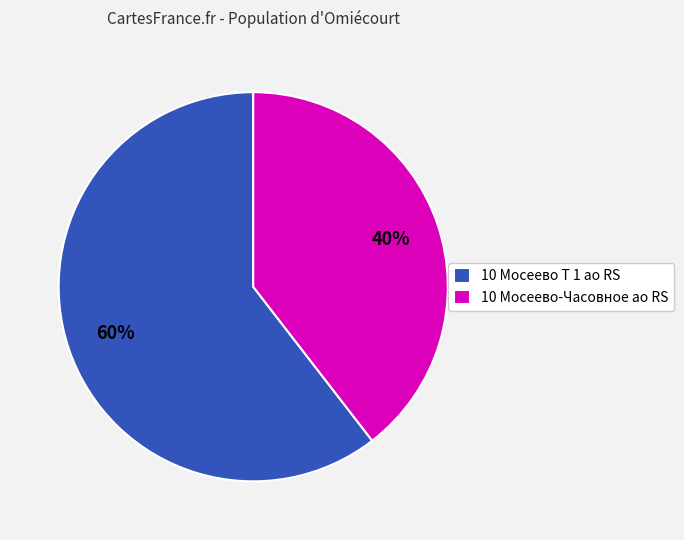

How many segments does this pie chart have?

2